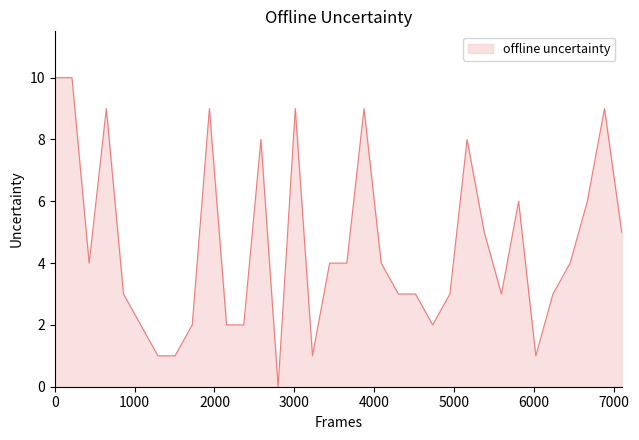

Does the chart display data point markers on the line(s)?

No